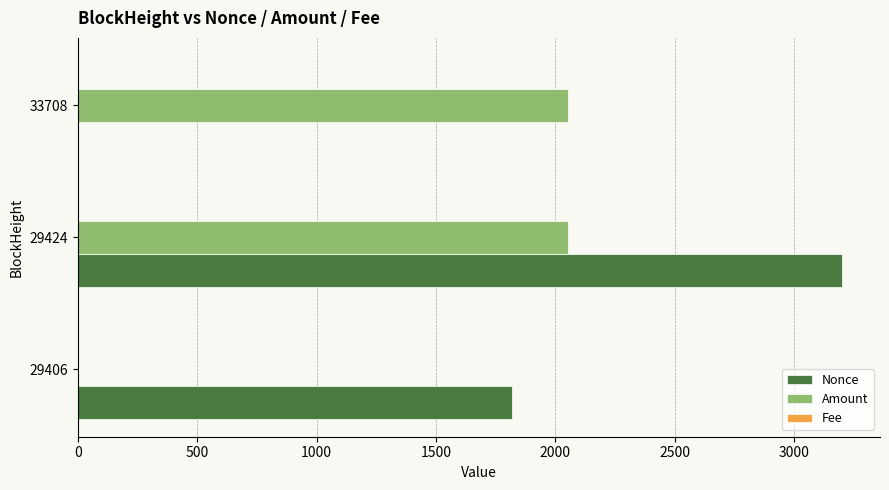

True or false: Nonce has a value of 1720.4 at 29424.

False